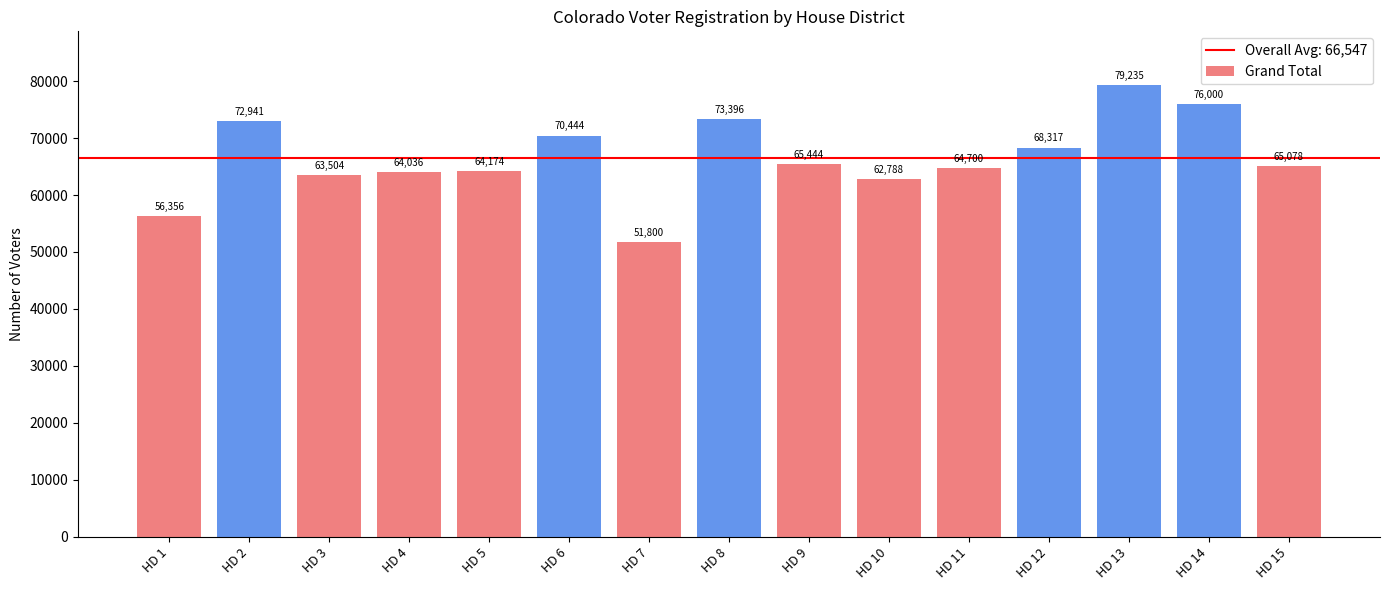

What is the sum of all values?

998213